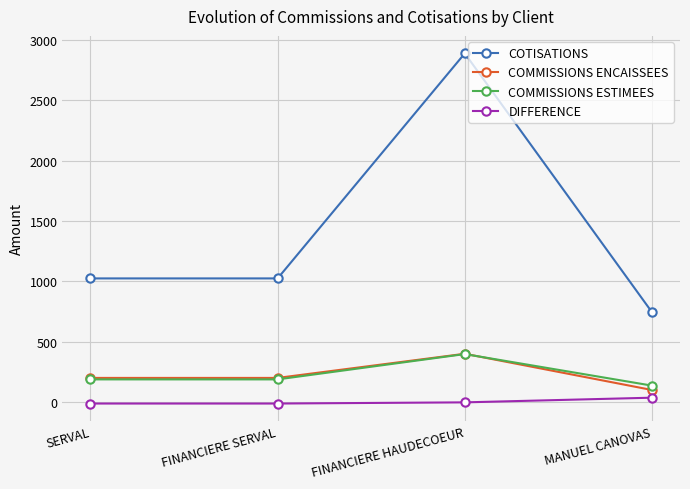

Which series has the largest total across all categories?

COTISATIONS